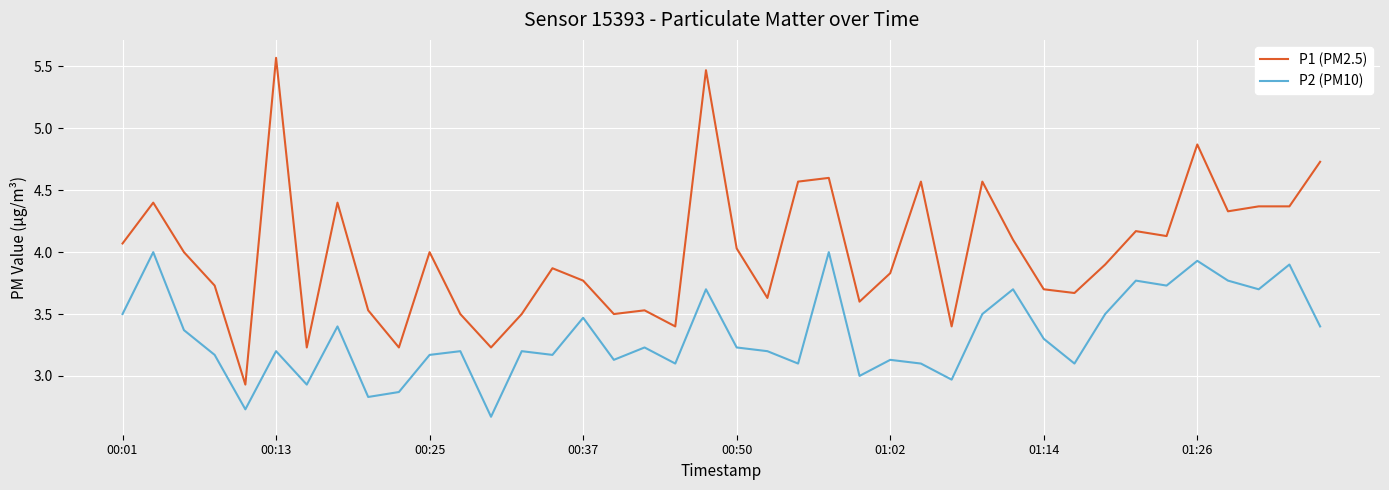

What is the greatest value displayed?

5.6